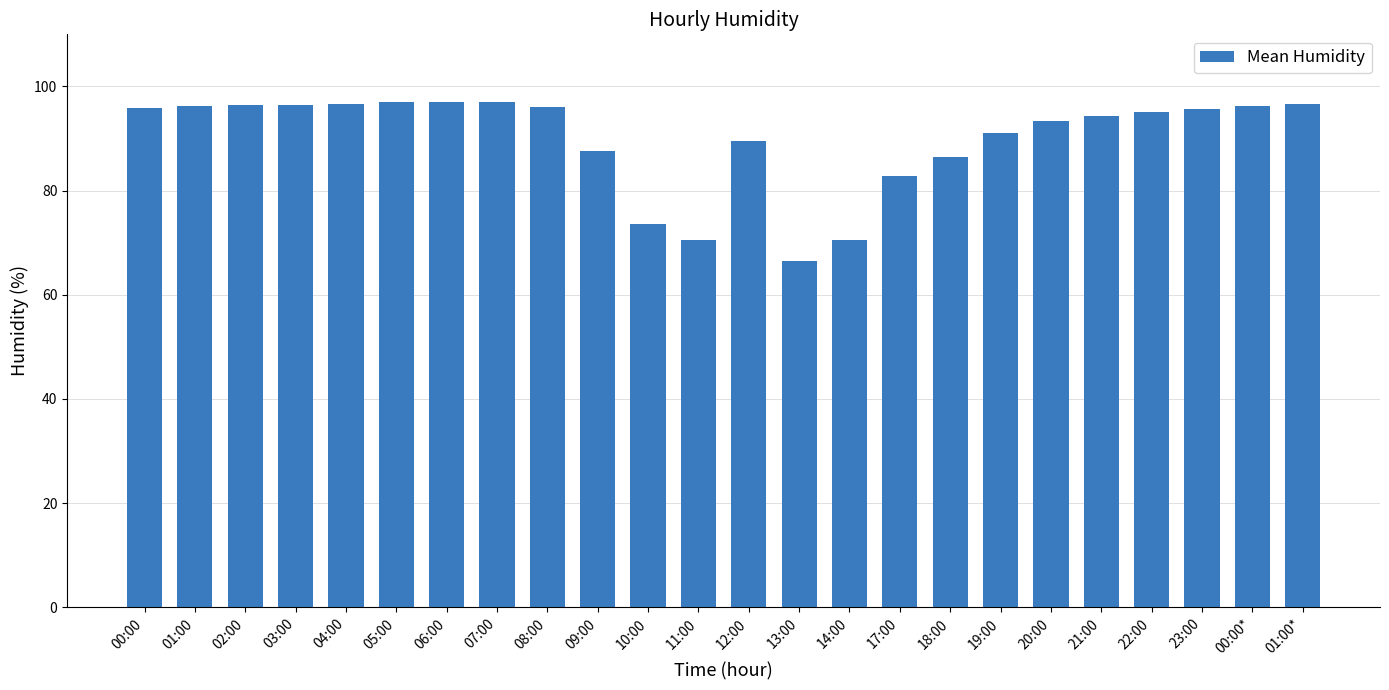

At which category does the chart reach its minimum across all series?

13:00